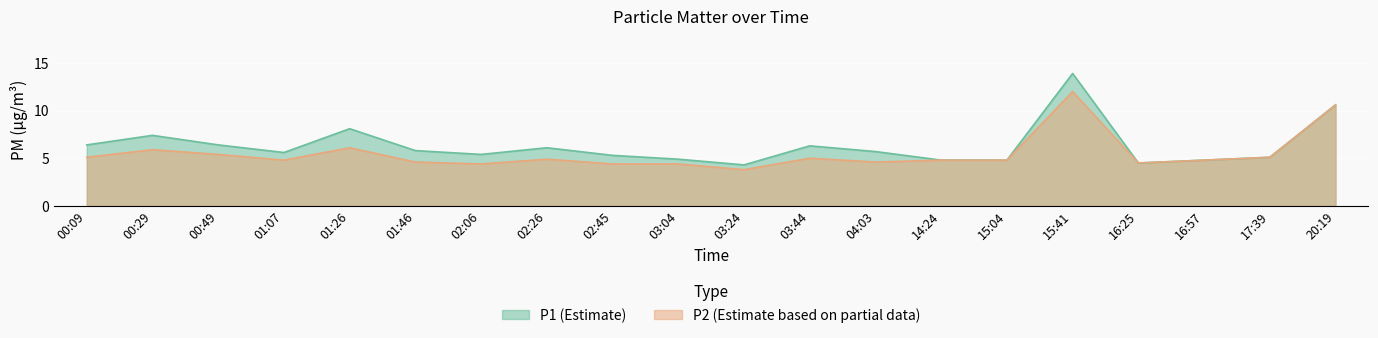

True or false: P2 and P1 cross at least once.

False